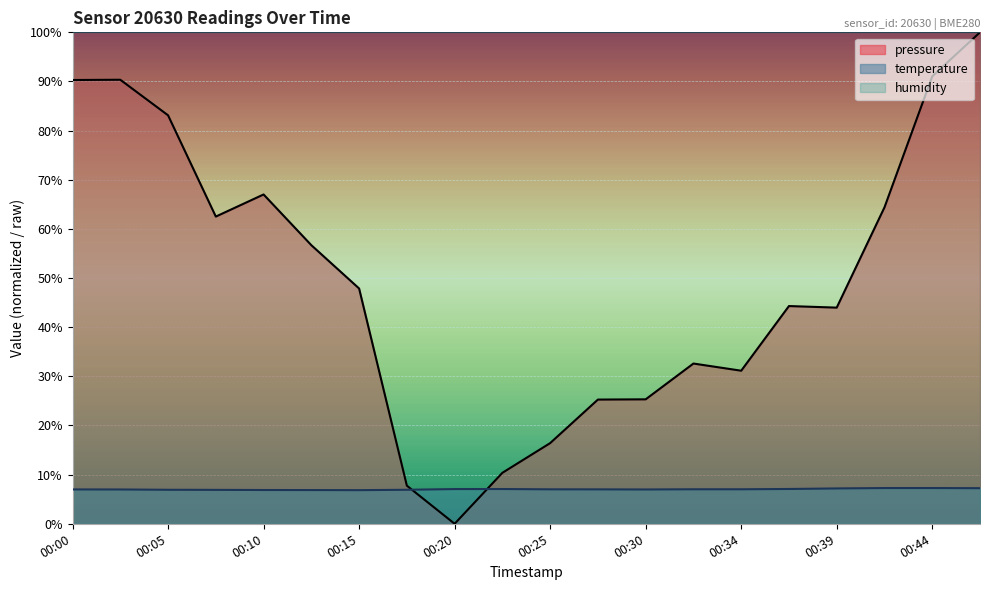

At which category is the sum across all series the highest?

00:47